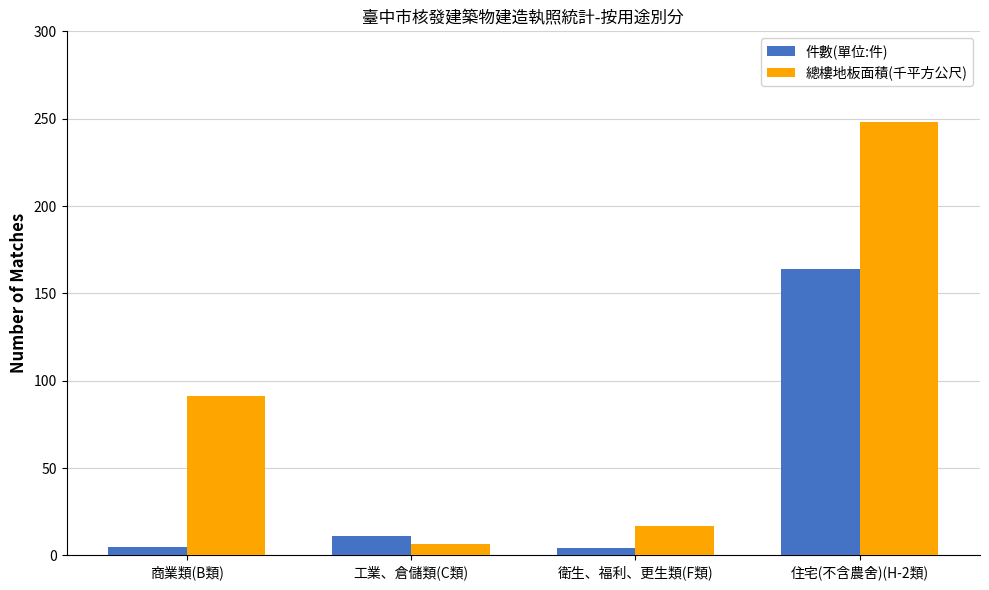

At which category is the sum across all series the highest?

住宅(不含農舍)(H-2類)